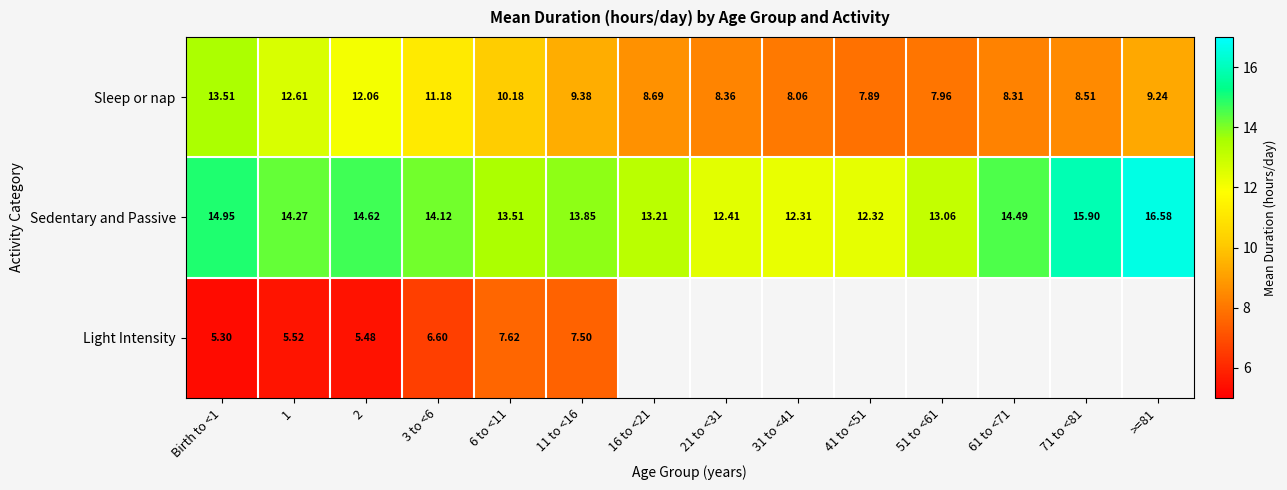

What value does the Sleep or nap series have at 1?

12.6